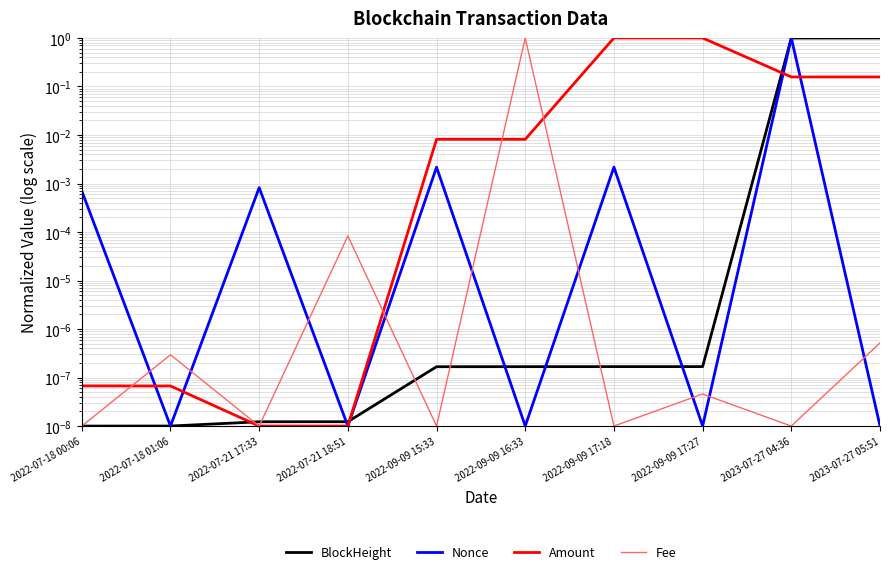

After their last crossing, which series has the higher values: Fee or BlockHeight?

BlockHeight